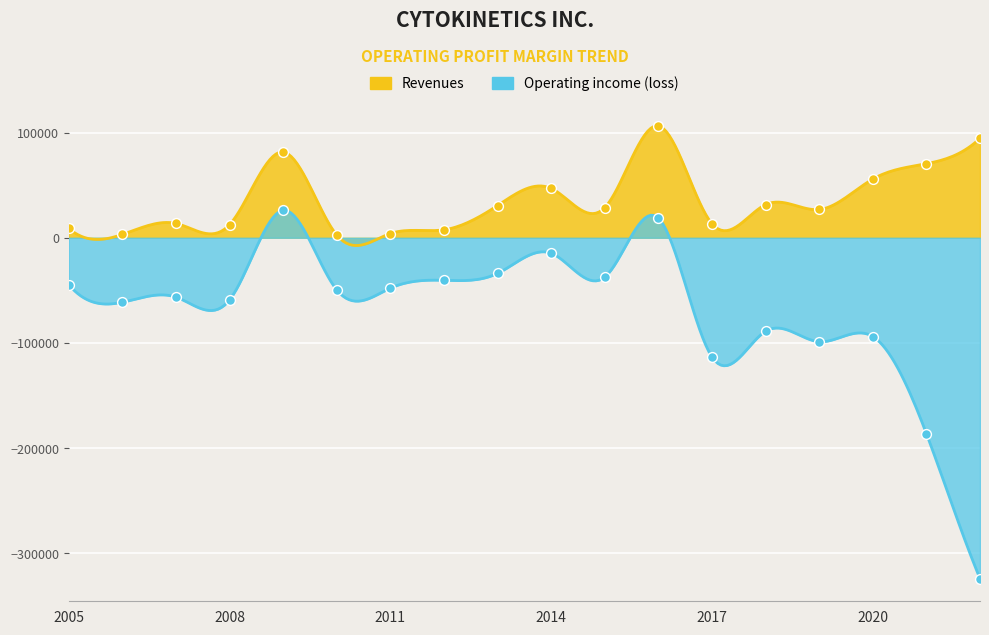

Which series reaches the minimum Y coordinate?

Operating income (loss)